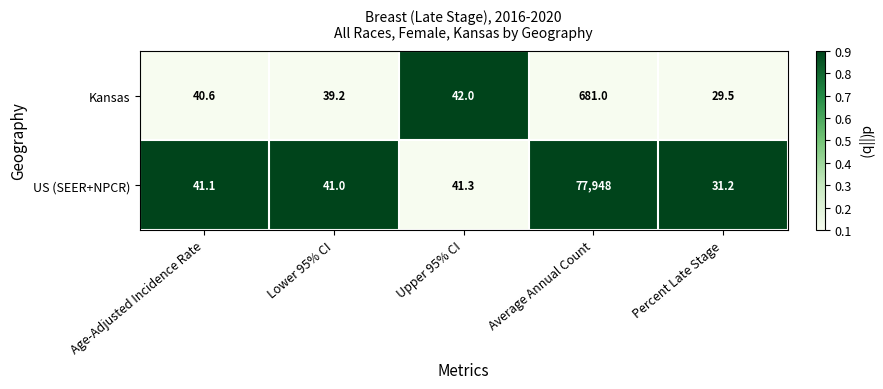

How many categories are shown in the chart?

5